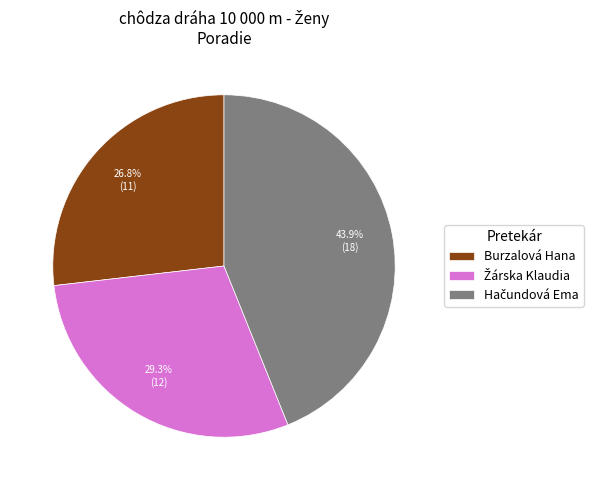

To the nearest percent, what is the average slice percentage?

33%